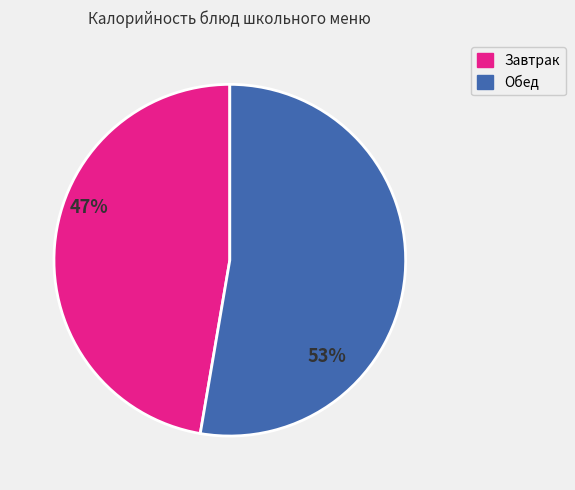

Is there a majority slice in this chart?

Yes